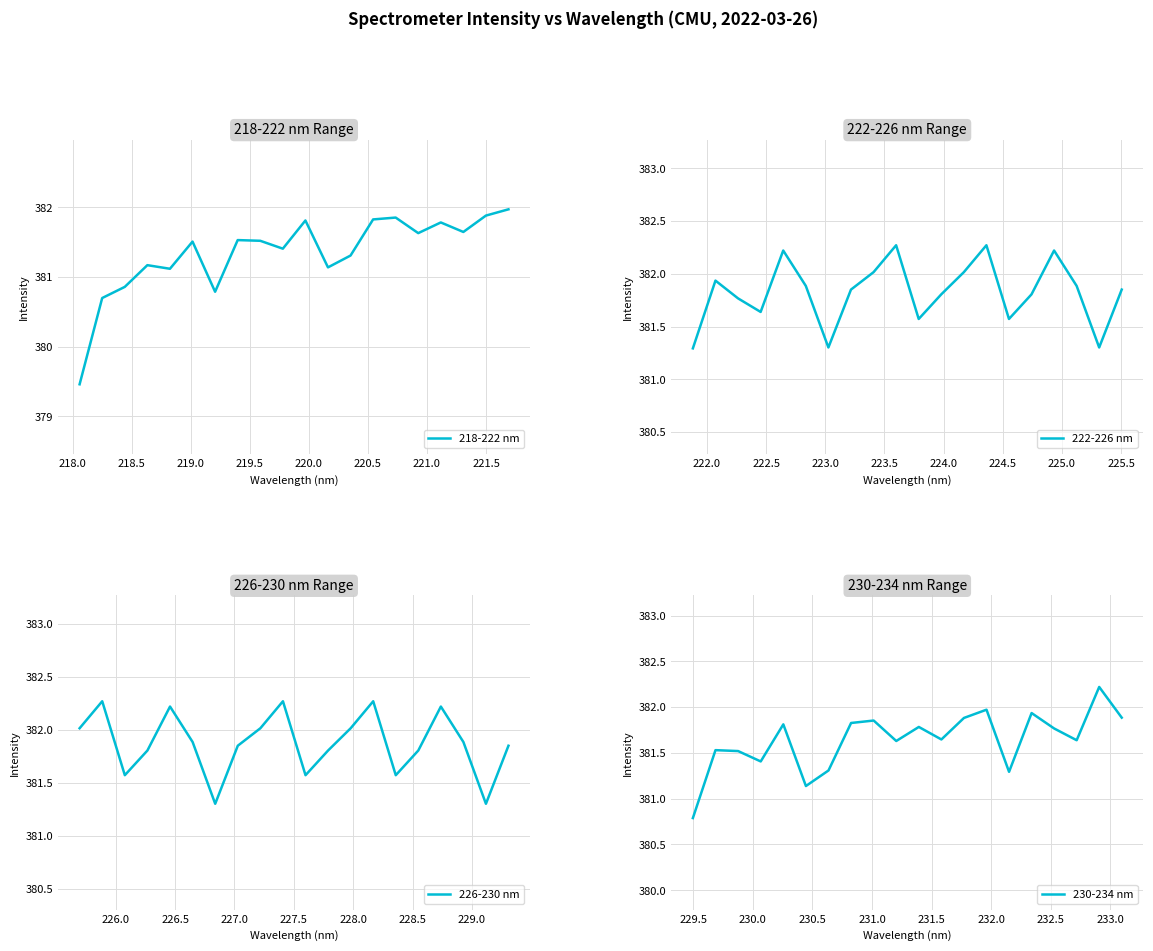

What is the sum of all 230-234 nm values?

7632.8